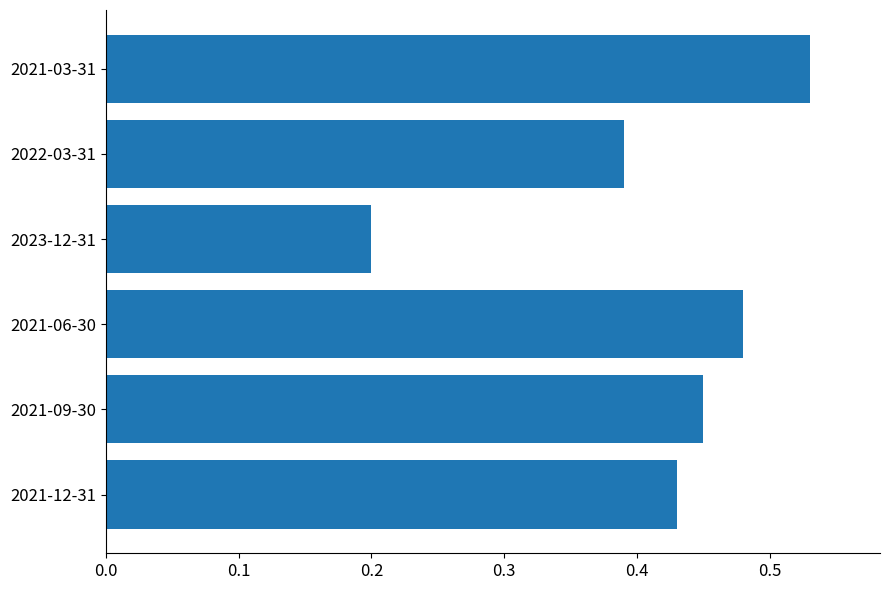

Which category has the lowest value across all series?

2023-12-31